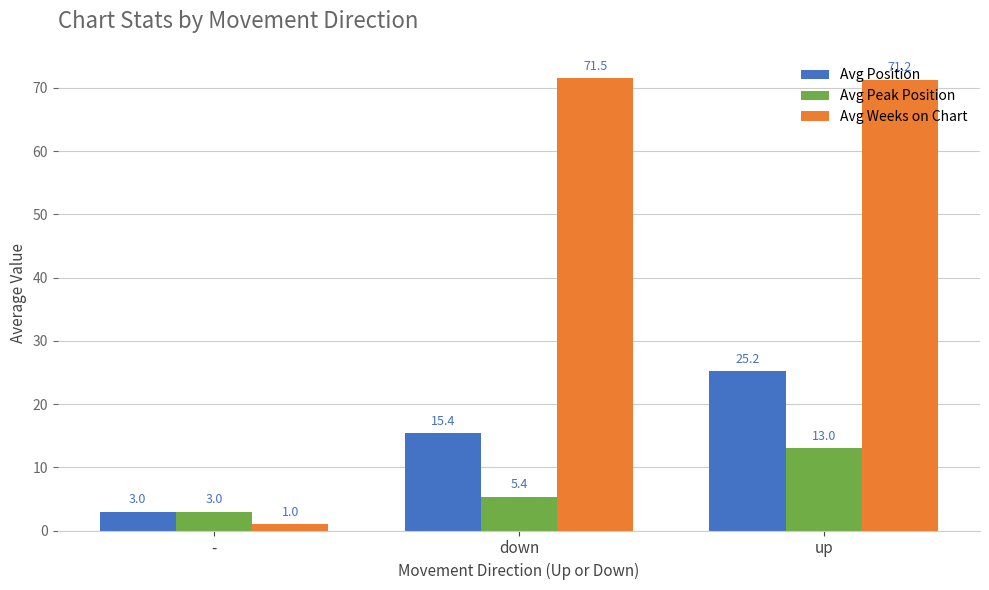

Rank the series by their maximum value, from lowest to highest.

Avg Peak Position, Avg Position, Avg Weeks on Chart